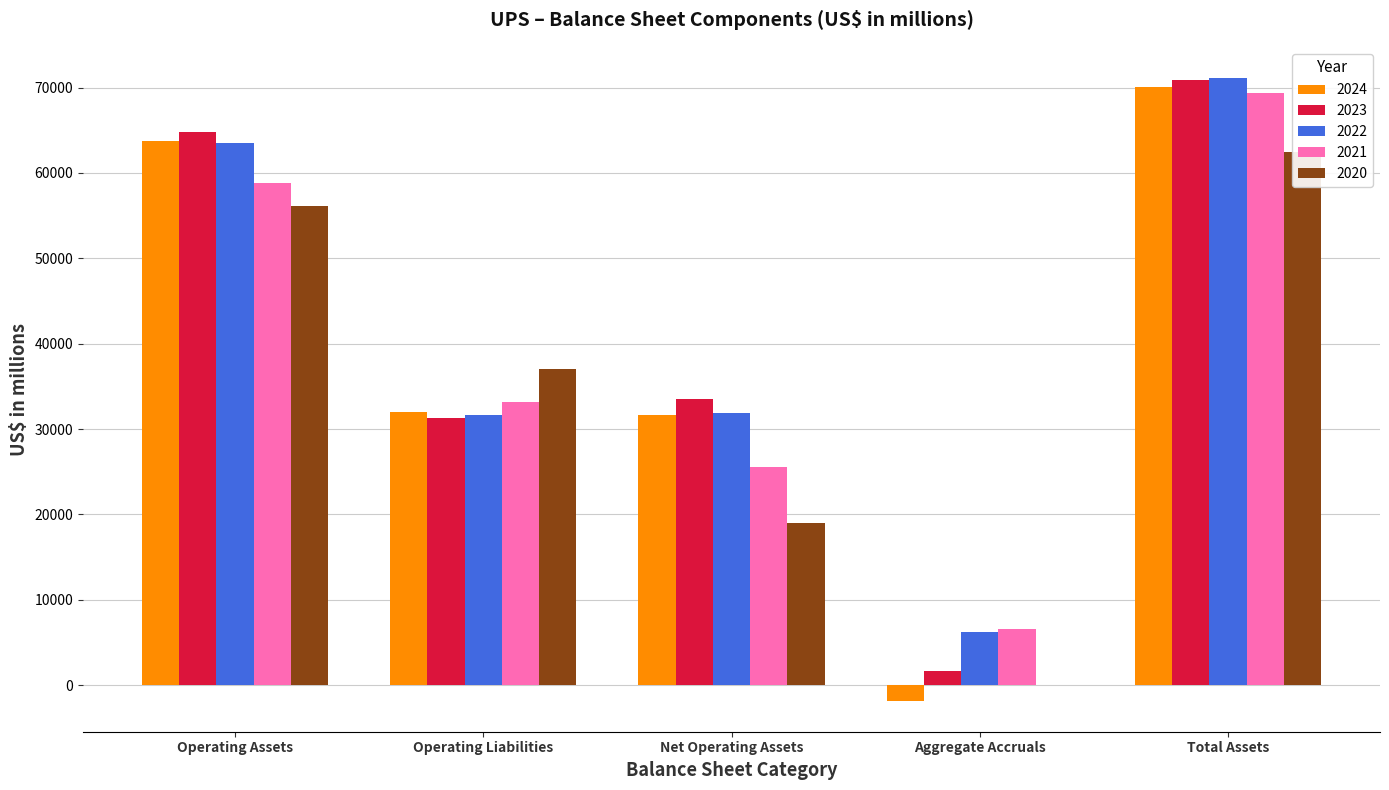

How many data points does each series have?

5